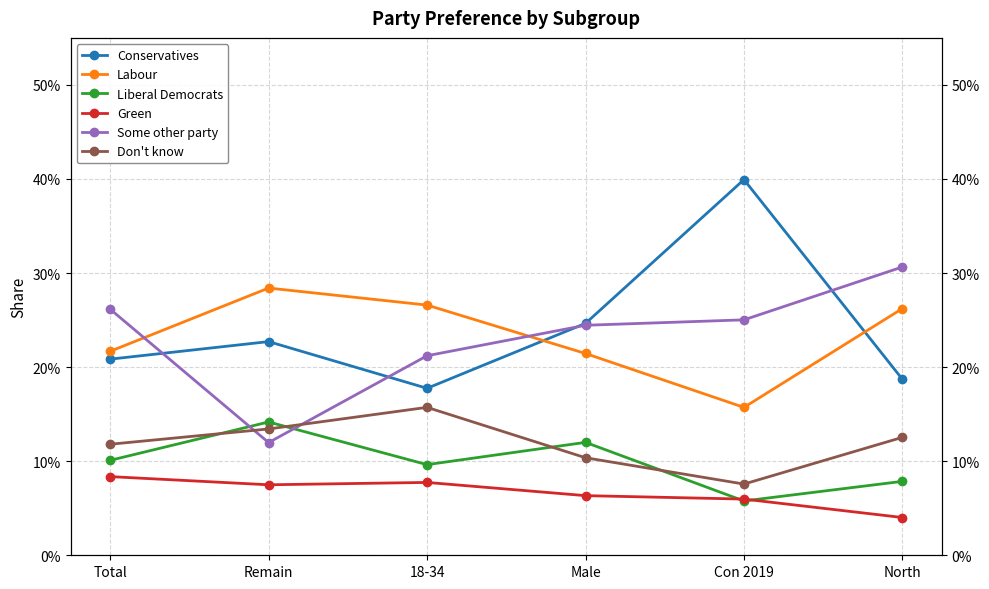

What is the label of the 2nd point from the left?

Remain